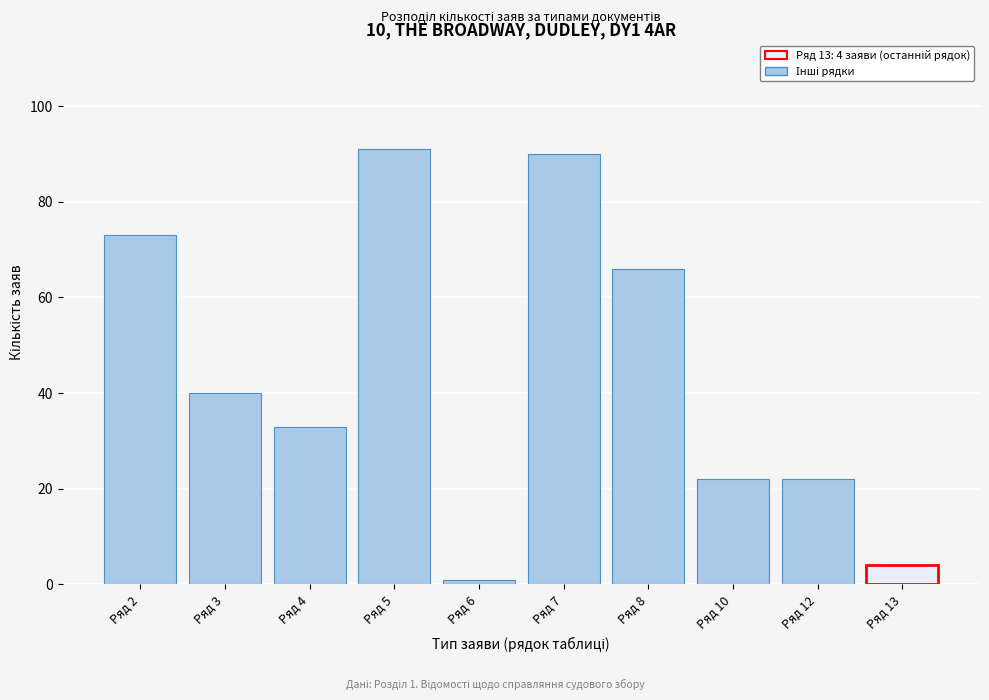

Reading right to left, what are all the values shown in this chart?

Ряд 13=4	Ряд 12=22	Ряд 10=22	Ряд 8=66	Ряд 7=90	Ряд 6=1	Ряд 5=91	Ряд 4=33	Ряд 3=40	Ряд 2=73